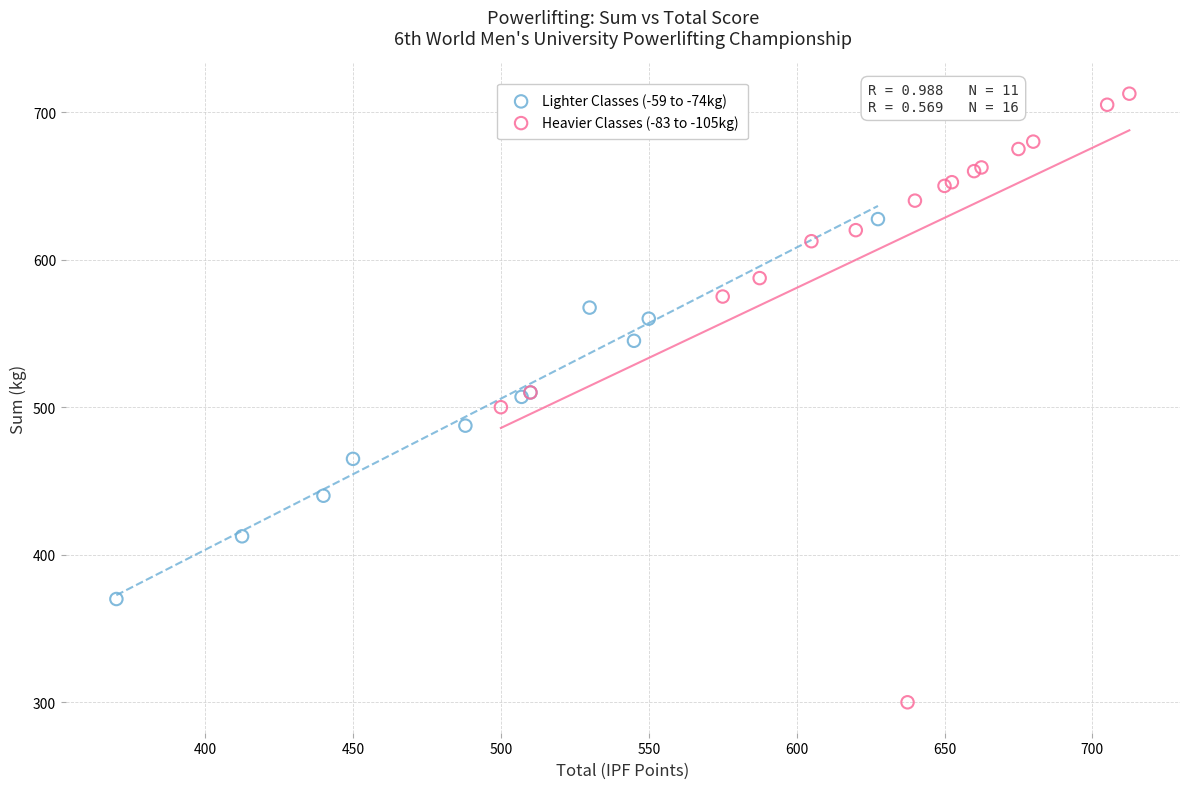

Which series has the widest spread of Y values?

Heavier Classes (-83 to -105kg)